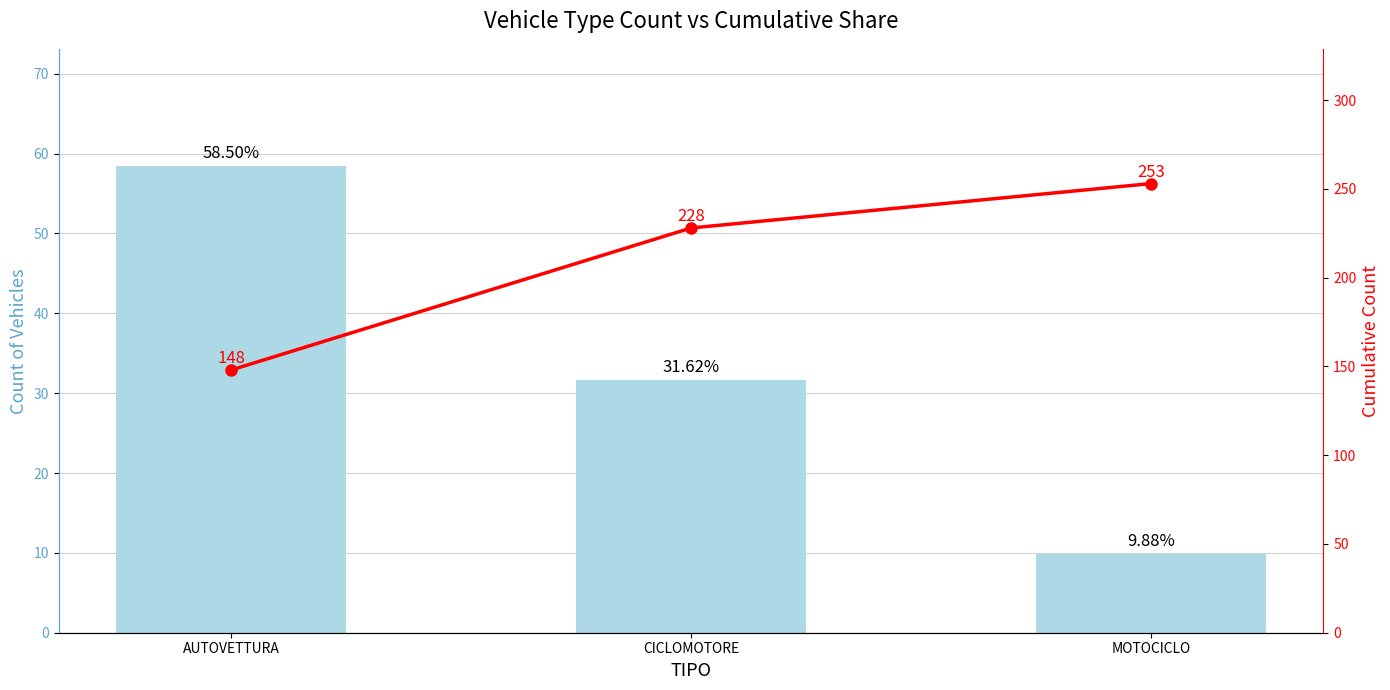

Between CICLOMOTORE and MOTOCICLO, which series saw the biggest shift?

Cumulative Count